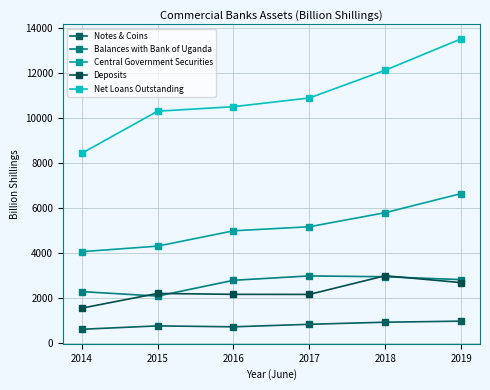

Count the number of data series in this chart.

5